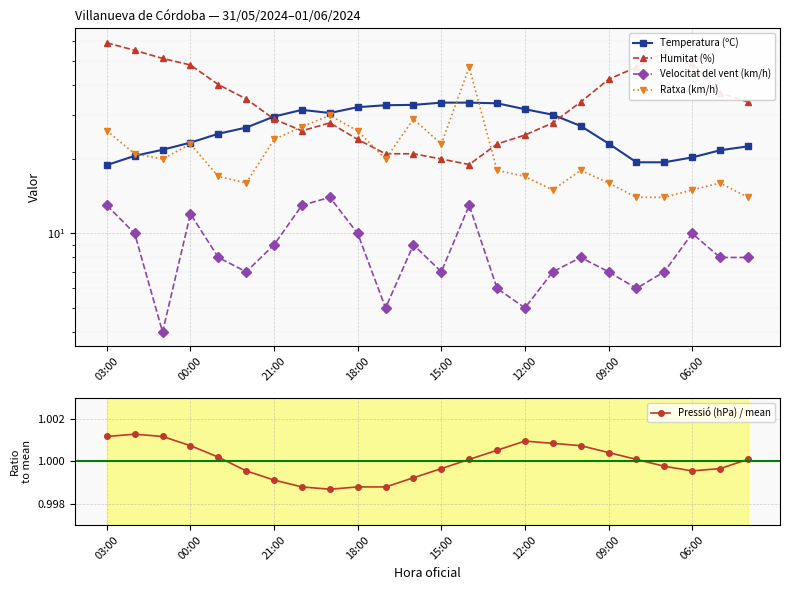

In Velocitat del vent (km/h), how many points are higher than both neighbors (excluding endpoints)?

6